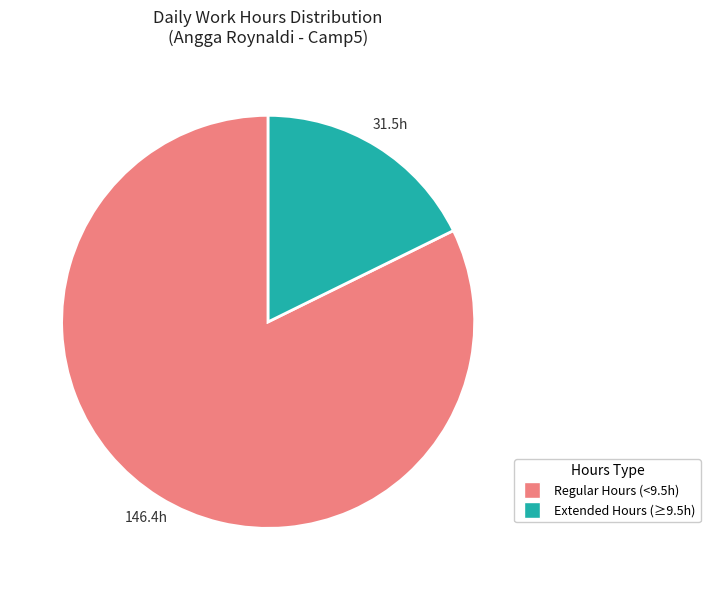

Combined, do Extended Hours (≥9.5h) and Regular Hours (<9.5h) account for over 50%?

Yes